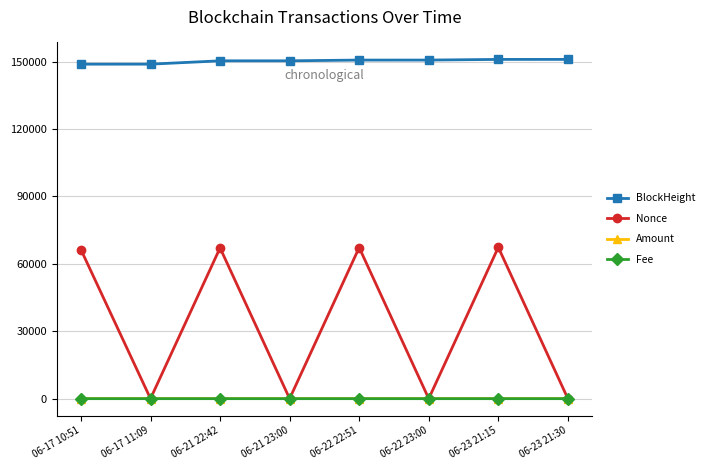

What is the average value of the Nonce series?

33497.0